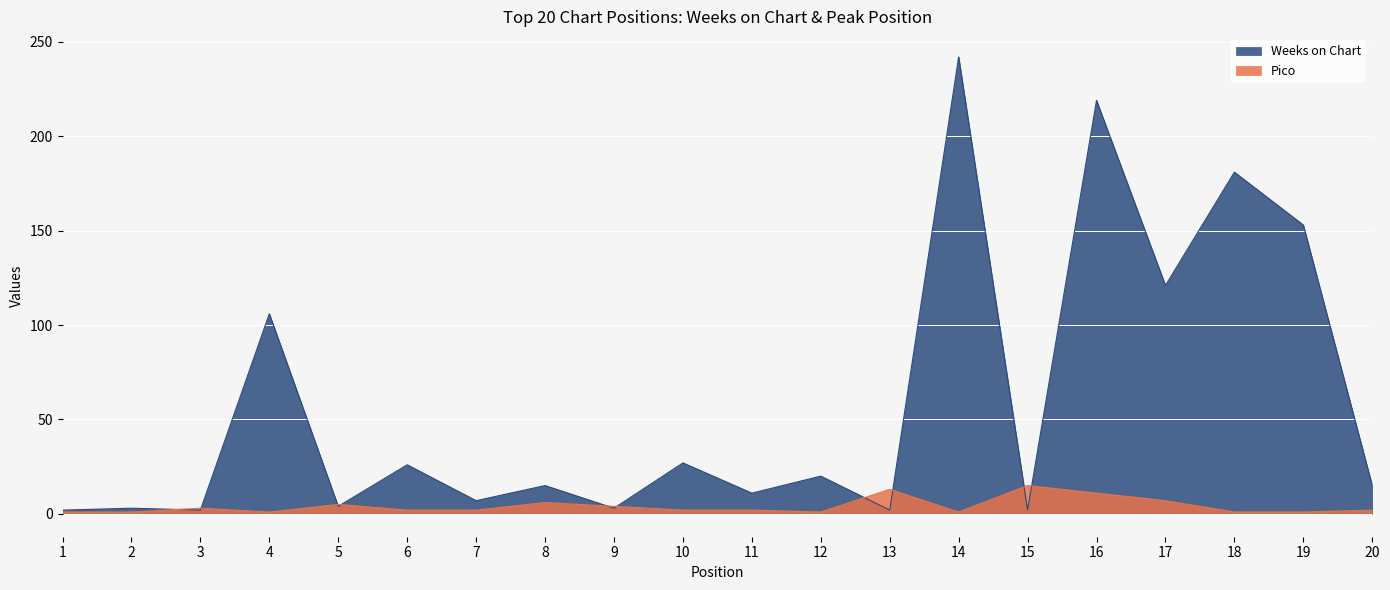

Rank the series by their average value, from lowest to highest.

Pico, Weeks on Chart